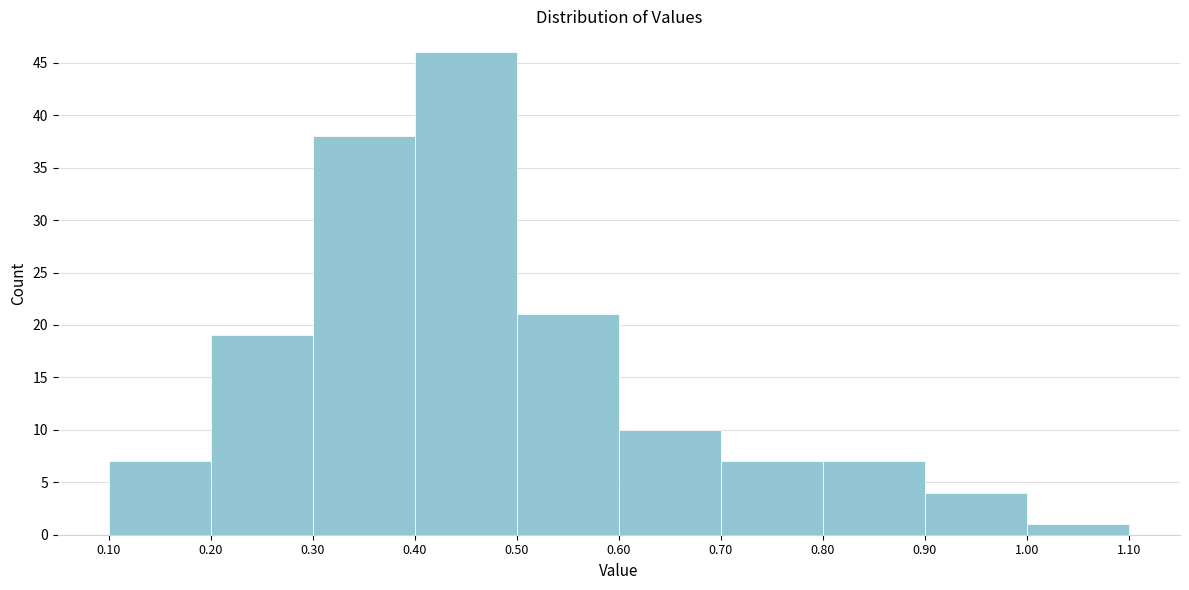

Reading left to right, list every bar in this chart as the range it spans on the x-axis followed by its height. The values are not printed on the chart, so give them approximately, as read against the axis.

0.10 to 0.20: 7
0.20 to 0.30: 19
0.30 to 0.40: 38
0.40 to 0.50: 46
0.50 to 0.60: 21
0.60 to 0.70: 10
0.70 to 0.80: 7
0.80 to 0.90: 7
0.90 to 1.00: 4
1.00 to 1.10: 1